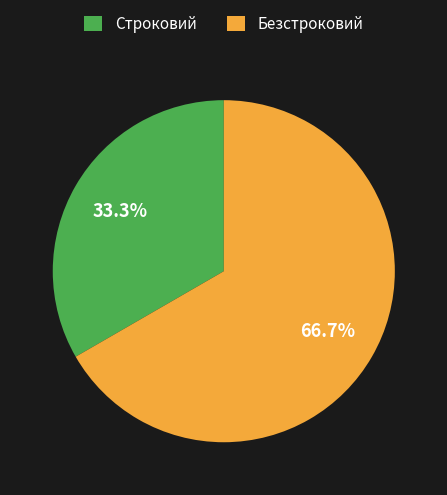

Rank the categories by value from highest to lowest.

Безстроковий, Строковий